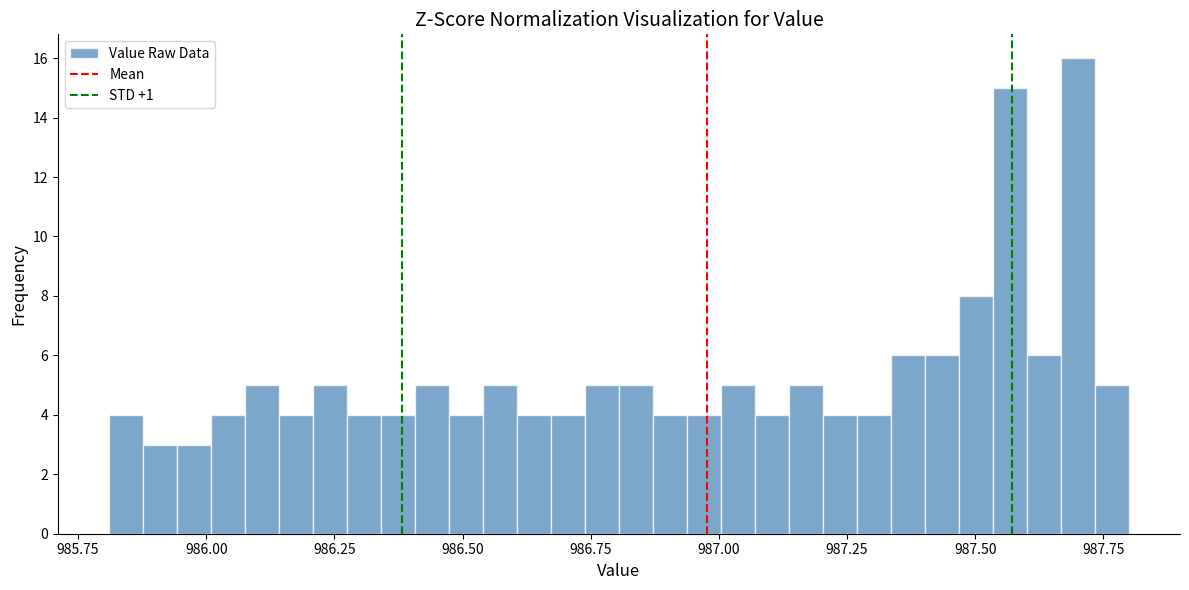

Read against the x-axis, roughly where is the centre of the tallest bar?

987.70